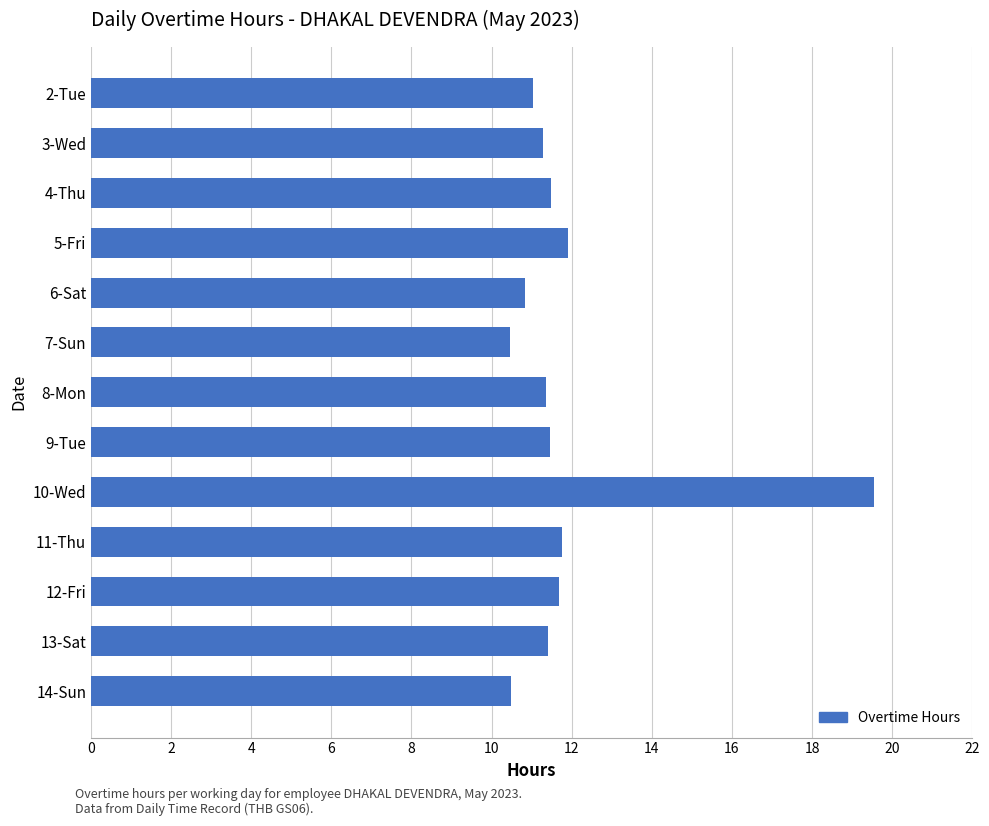

What is the label of the 3rd bar from the bottom?

12-Fri